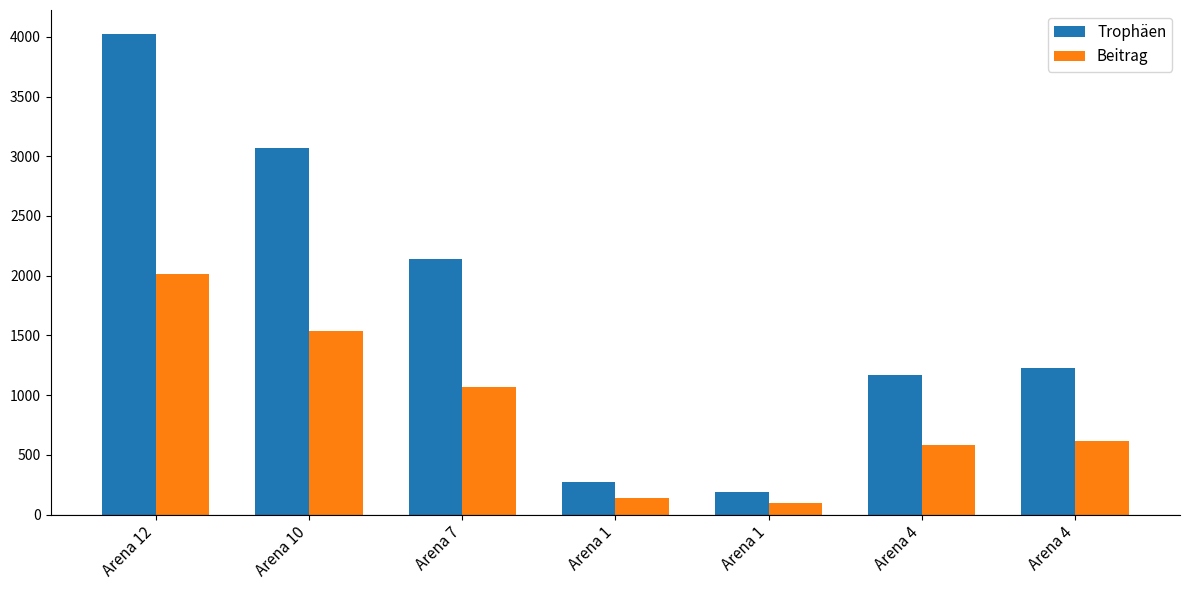

Which series changed the most between Arena 12 and Arena 4?

Trophäen